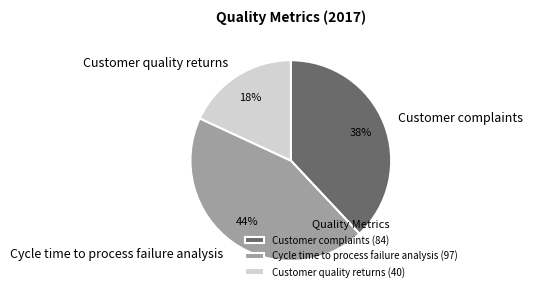

The Customer complaints slice represents 46% of the pie. True or false?

False